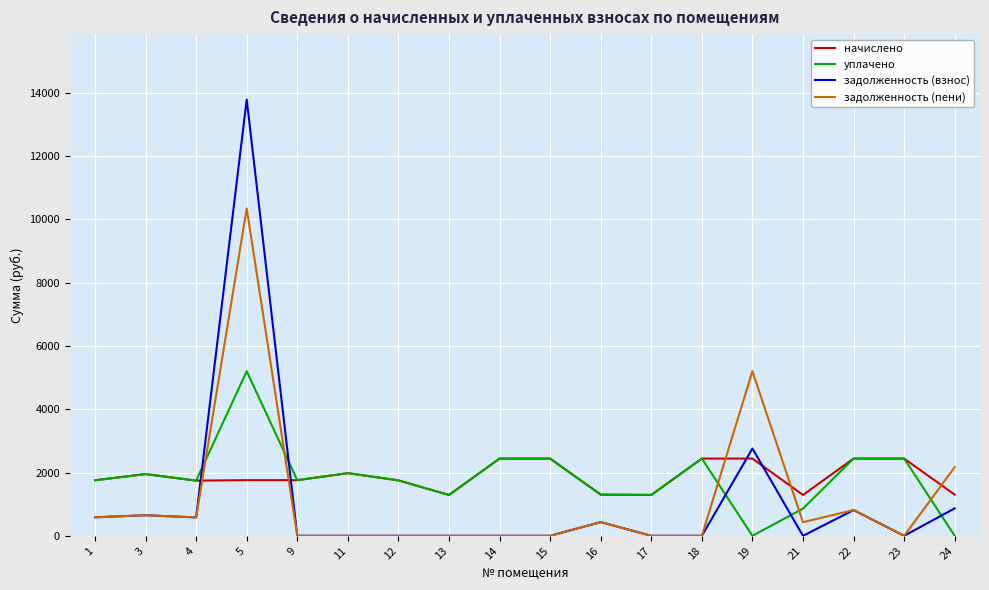

Which series ends up on top after the final intersection of уплачено and задолженность (пени)?

задолженность (пени)